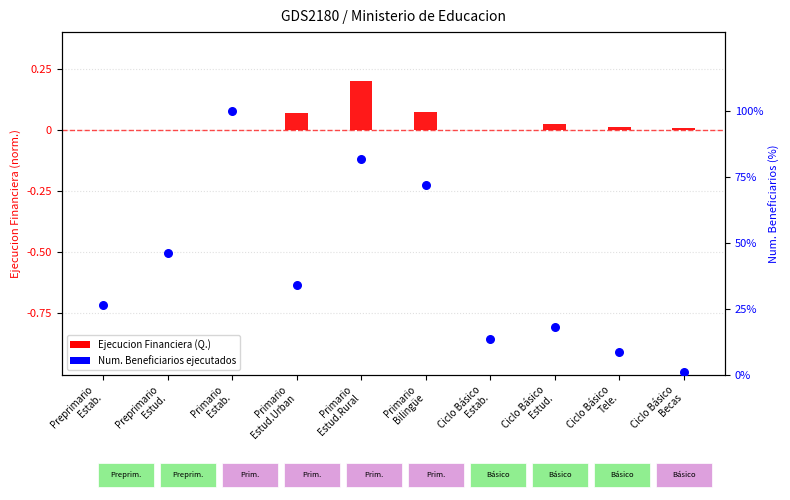

What is the total value across all series at Ciclo Básico
Becas?

0.9